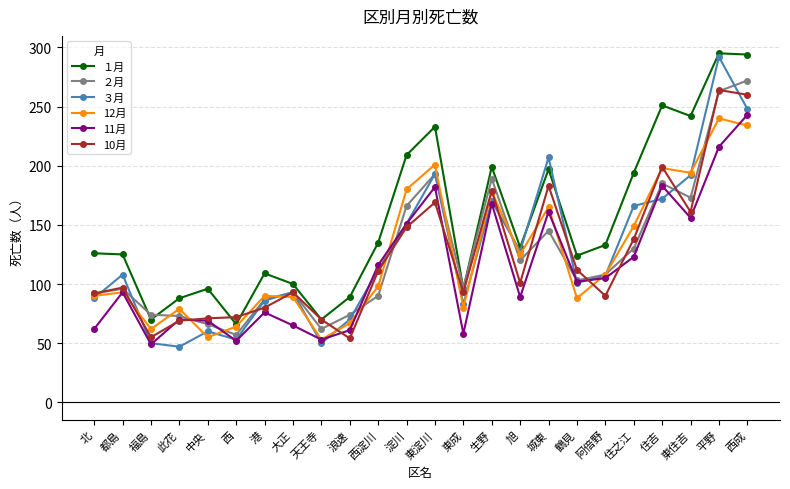

What position from the left is 西淀川?

11